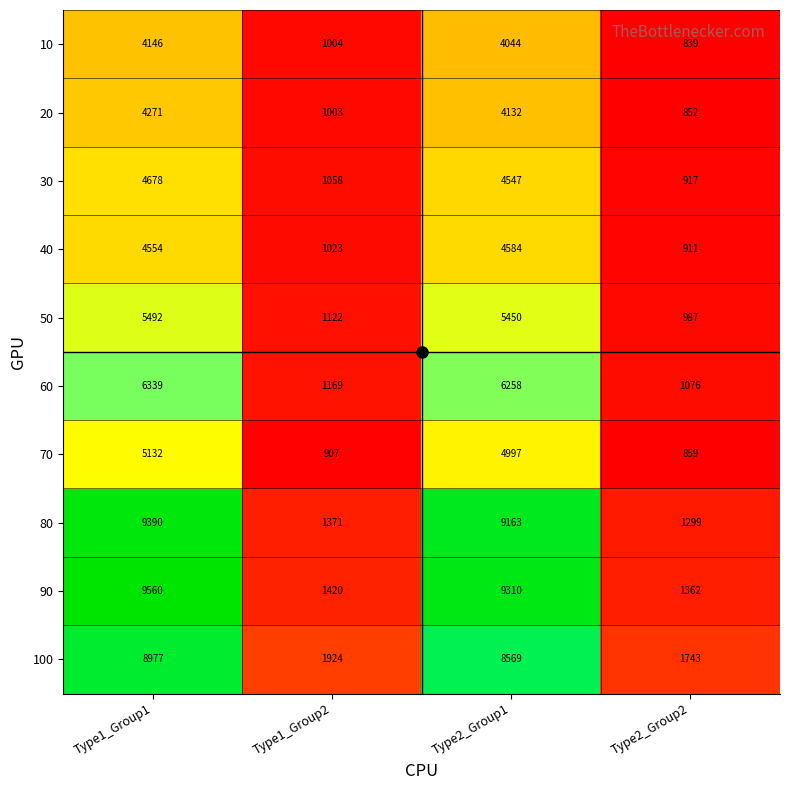

What is the average value of the 90 series?

5413